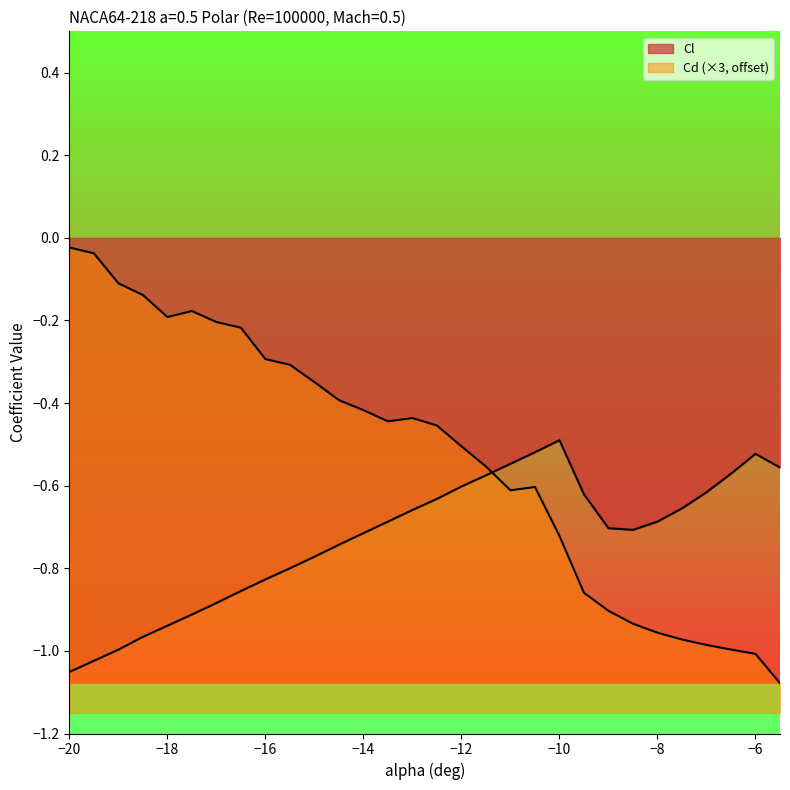

Reading left to right, transcribe all the data shown in this chart.

Cl: -20=-1.1	-19.5=-1.0	-19=-1.0	-18.5=-1.0	-18=-0.9	-17.5=-0.9	-17=-0.9	-16.5=-0.9	-16=-0.8	-15.5=-0.8	-15=-0.8	-14.5=-0.7	-14=-0.7	-13.5=-0.7	-13=-0.7	-12.5=-0.6	-12=-0.6	-11.5=-0.6	-11=-0.5	-10.5=-0.5	-10=-0.5	-9.5=-0.6	-9=-0.7	-8.5=-0.7	-8=-0.7	-7.5=-0.7	-7=-0.6	-6.5=-0.6	-6=-0.5	-5.5=-0.6
Cd: -20=-0.0	-19.5=-0.0	-19=-0.1	-18.5=-0.1	-18=-0.2	-17.5=-0.2	-17=-0.2	-16.5=-0.2	-16=-0.3	-15.5=-0.3	-15=-0.3	-14.5=-0.4	-14=-0.4	-13.5=-0.4	-13=-0.4	-12.5=-0.5	-12=-0.5	-11.5=-0.6	-11=-0.6	-10.5=-0.6	-10=-0.7	-9.5=-0.9	-9=-0.9	-8.5=-0.9	-8=-1.0	-7.5=-1.0	-7=-1.0	-6.5=-1.0	-6=-1.0	-5.5=-1.1